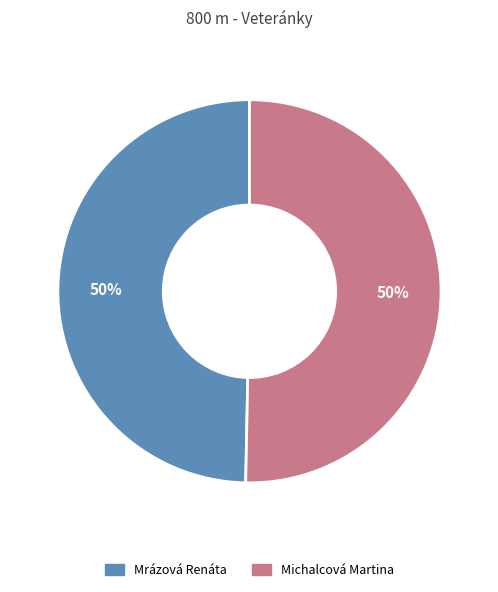

Is the sum of Michalcová Martina and Mrázová Renáta greater than half?

Yes